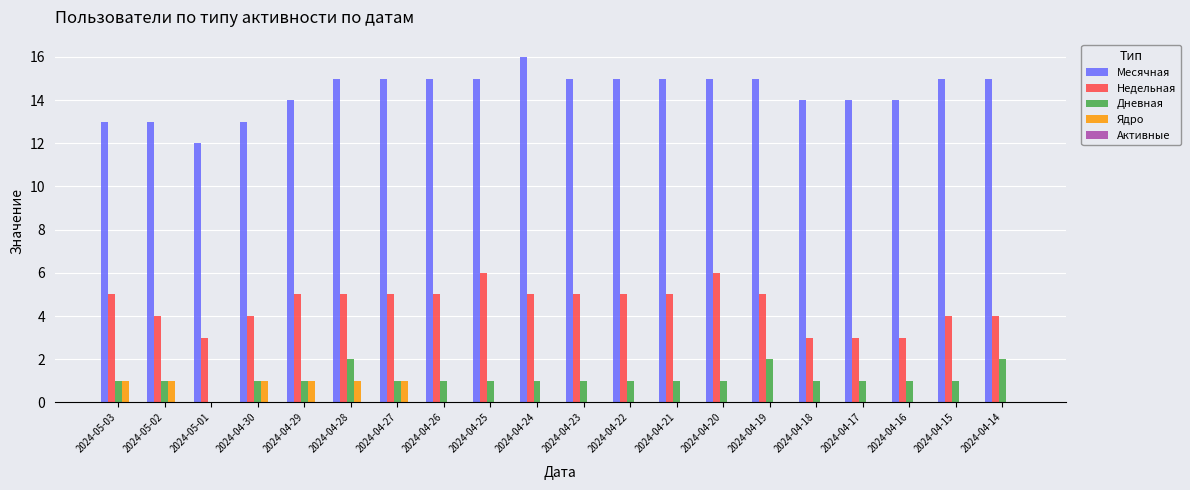

What is the greatest value displayed?

16